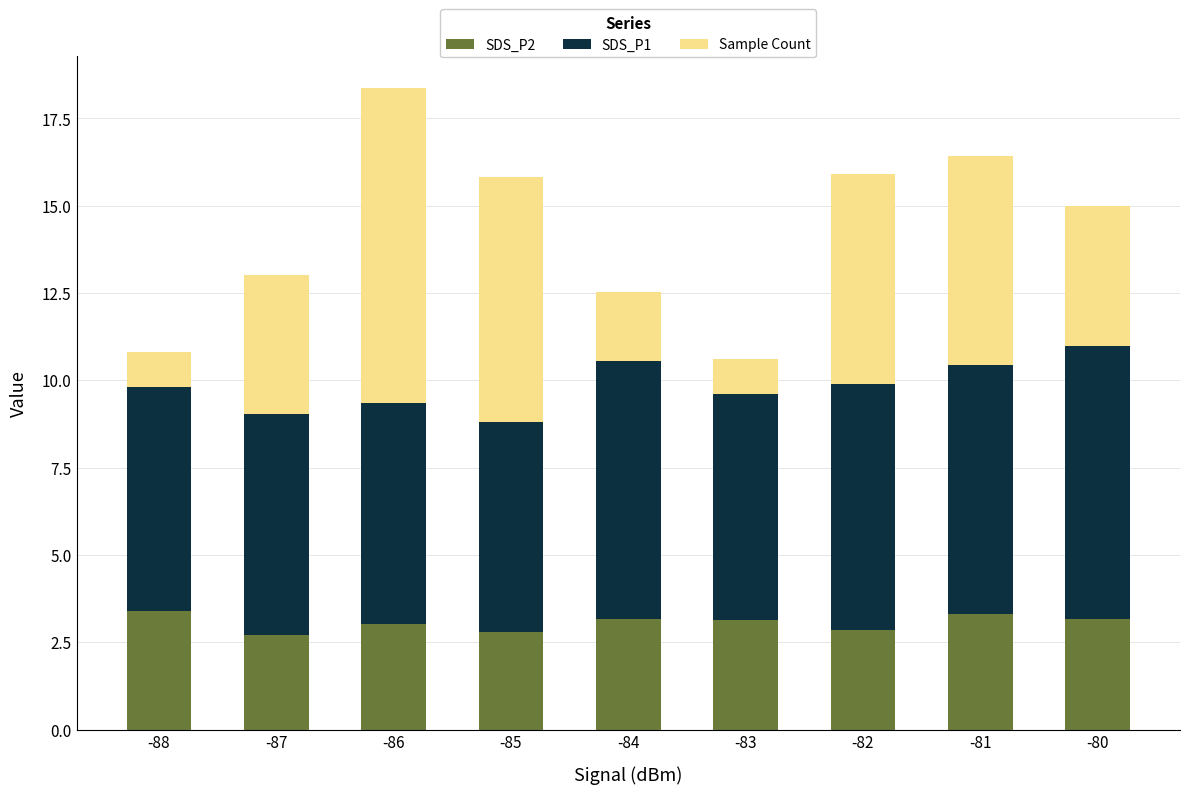

What is the total value across all series at -81?

16.4